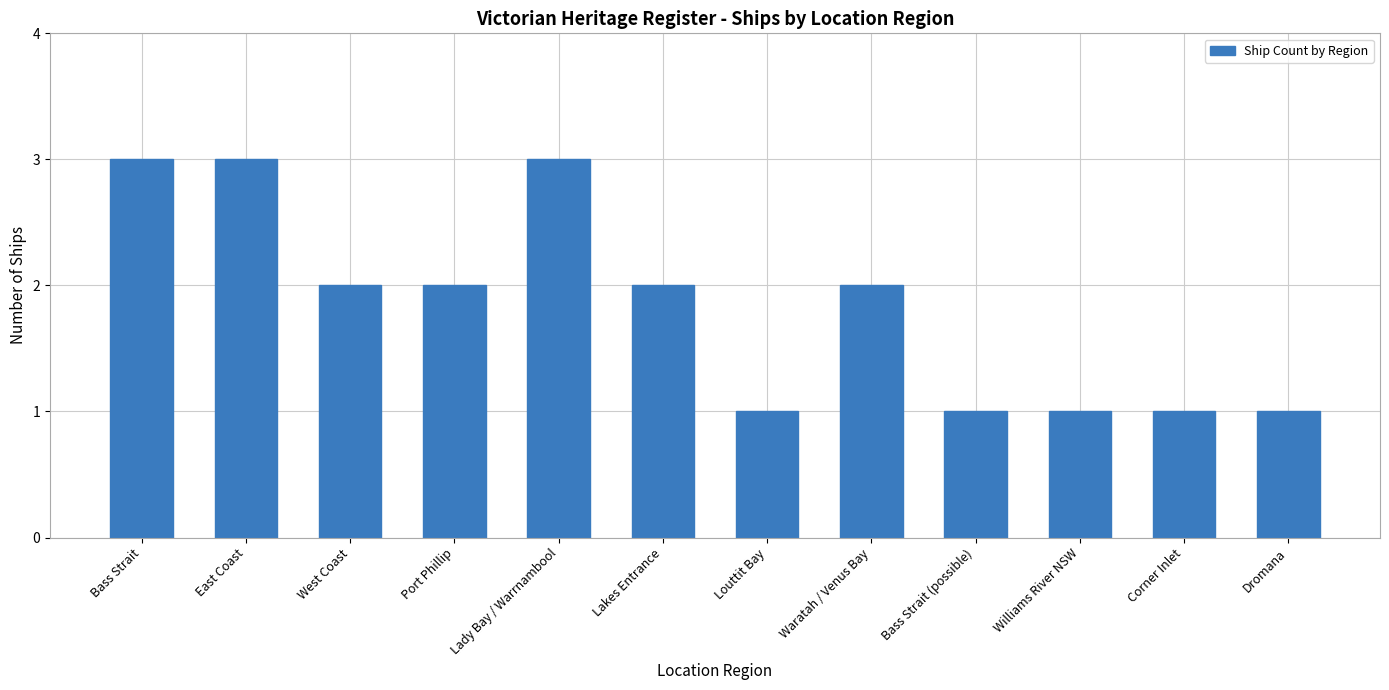

Reading left to right, transcribe all the data shown in this chart.

Bass Strait=3	East Coast=3	West Coast=2	Port Phillip=2	Lady Bay / Warrnambool=3	Lakes Entrance=2	Louttit Bay=1	Waratah / Venus Bay=2	Bass Strait (possible)=1	Williams River NSW=1	Corner Inlet=1	Dromana=1